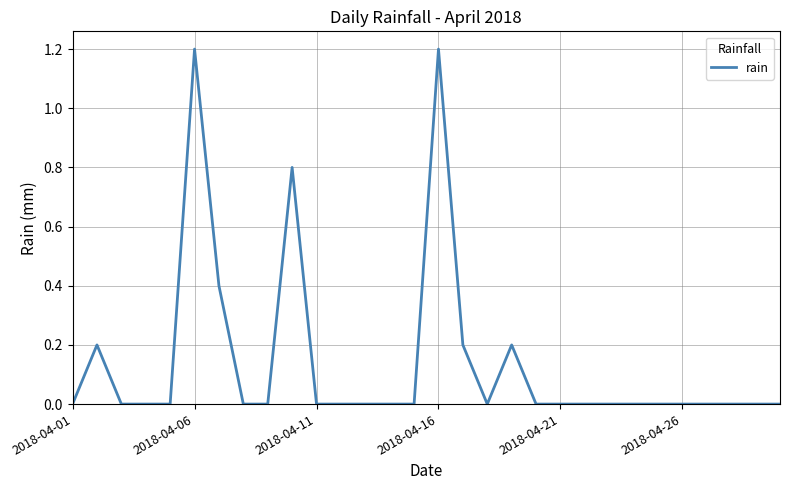

What is the difference between the maximum and minimum values?

1.2